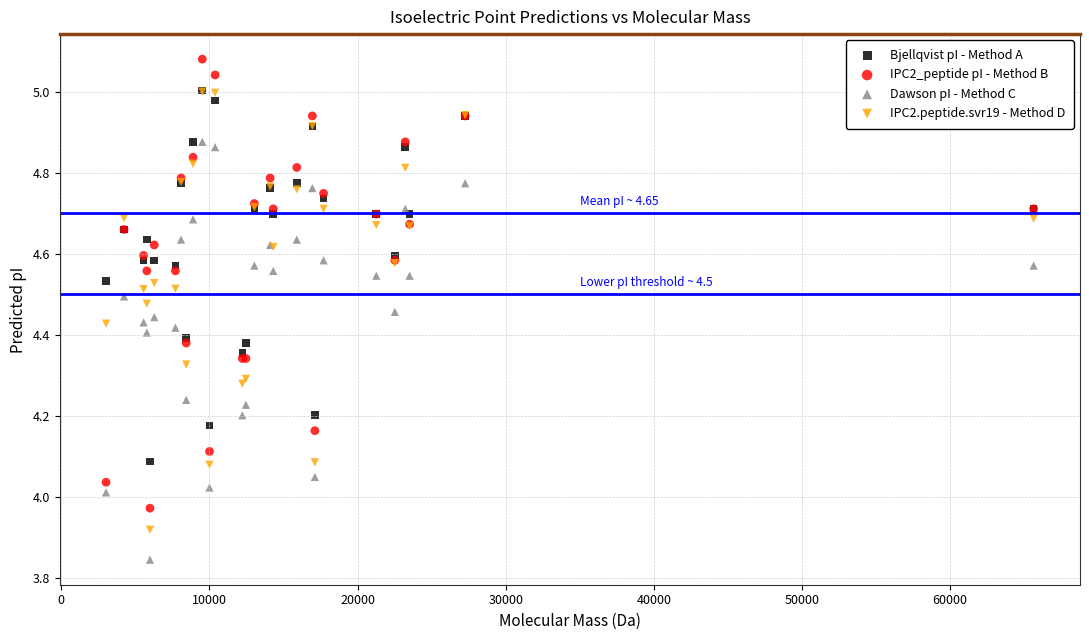

What are all the series names shown in the legend?

Bjellqvist pI - Method A, IPC2_peptide pI - Method B, Dawson pI - Method C, IPC2.peptide.svr19 - Method D